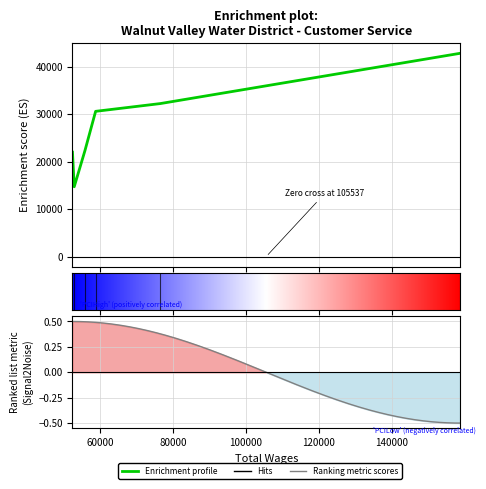

Does the chart display data point markers on the line(s)?

No